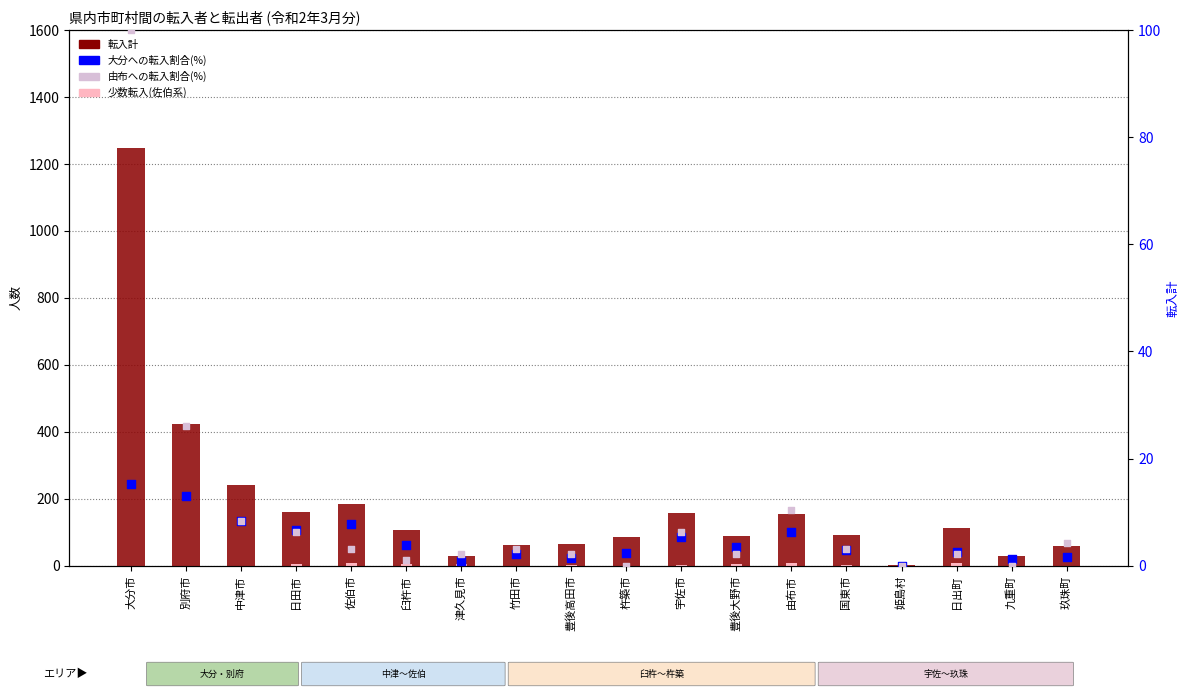

At how many categories does at least one series exceed 303?

2